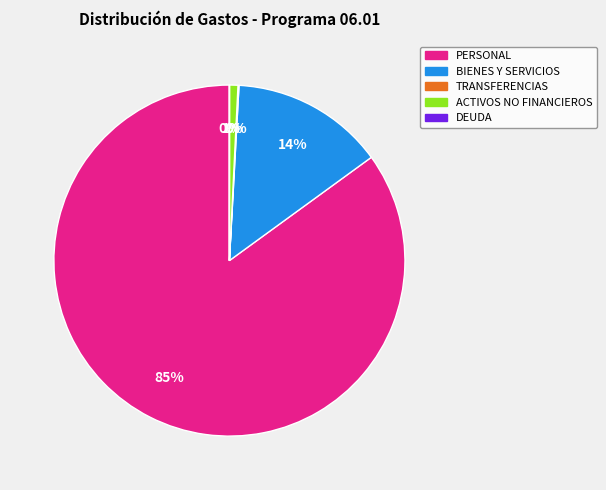

To the nearest percent, what is the difference between the largest and smallest slice percentages?

85%